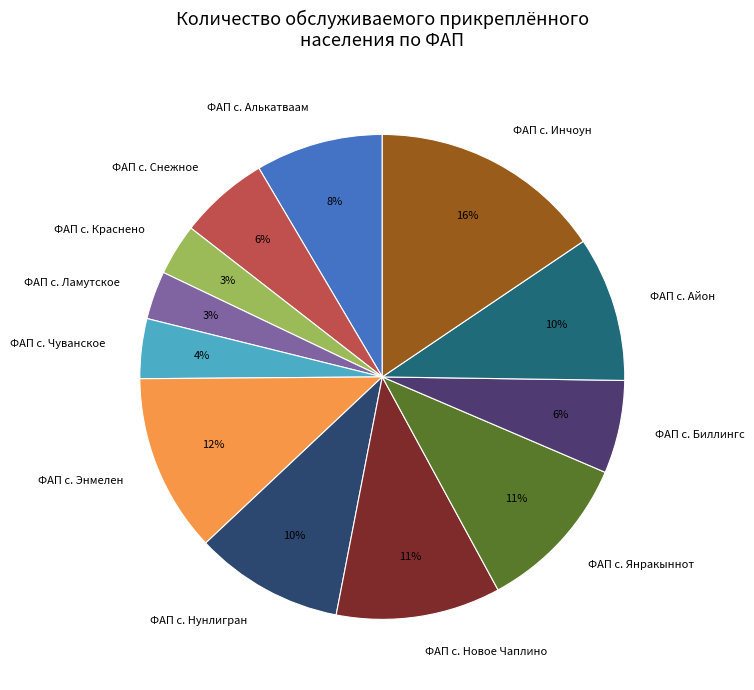

How many segments does this pie chart have?

12